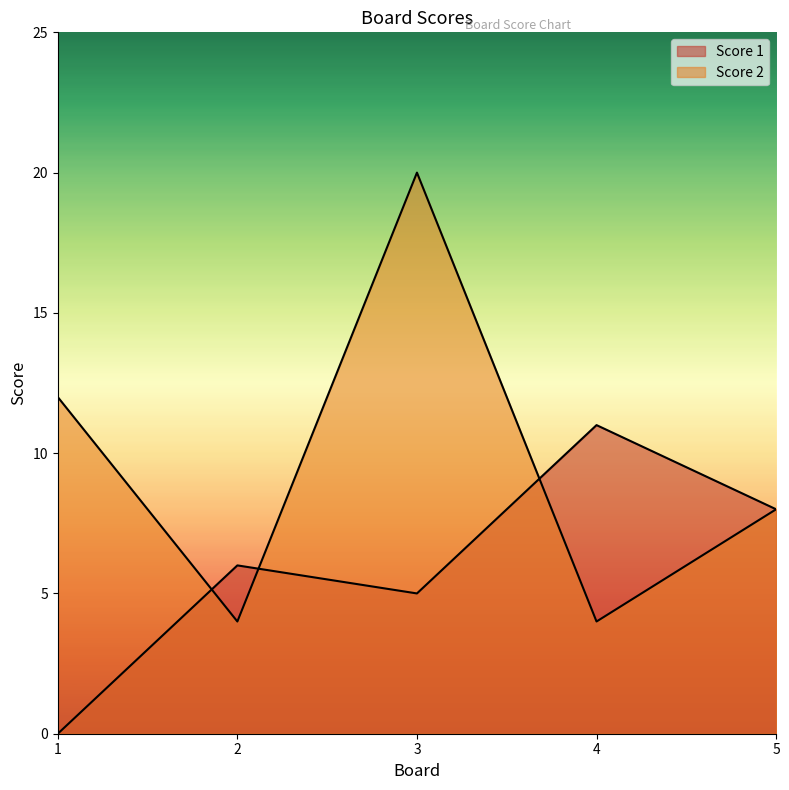

At 3, list the series in order from largest to smallest.

Score 2, Score 1